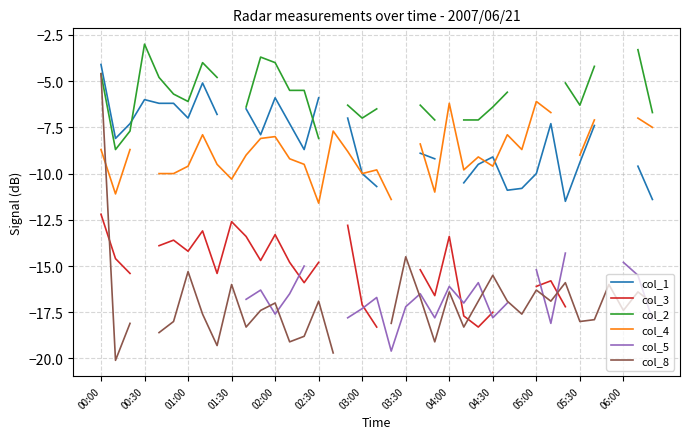

At how many categories does at least one series exceed -7?

26